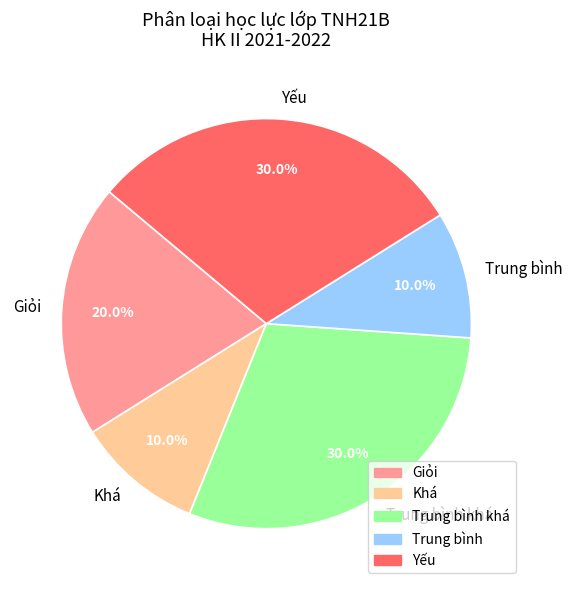

Is the sum of Trung bình khá and Khá greater than half?

No